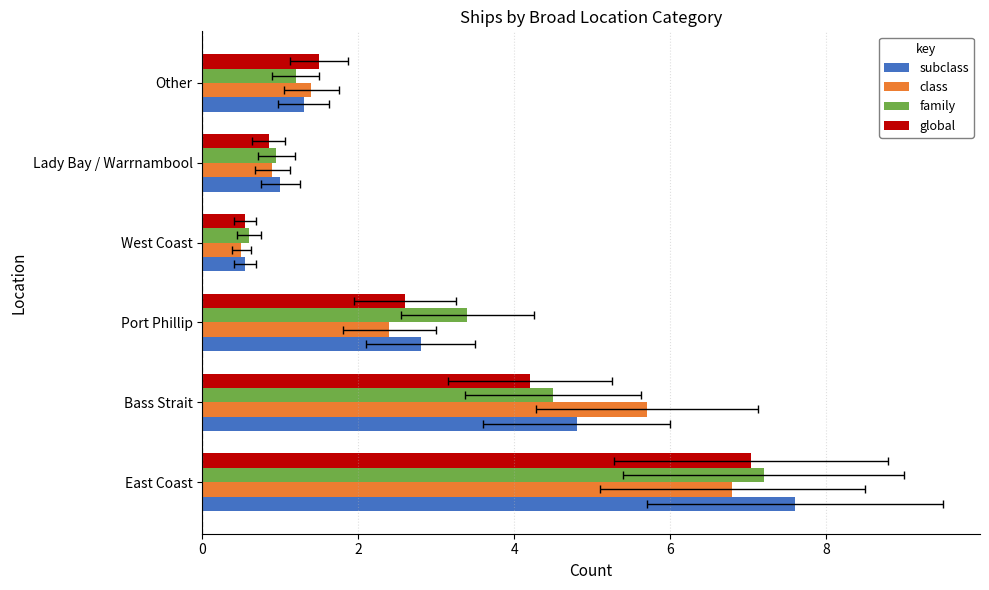

The global series shows 1.3 at Port Phillip. True or false?

False